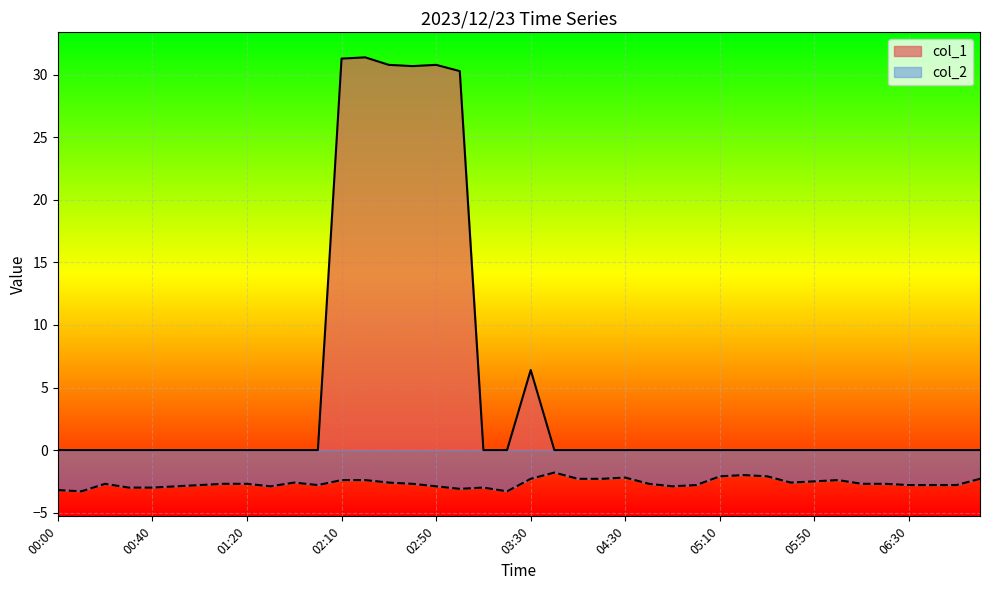

Does the chart display data point markers on the line(s)?

No